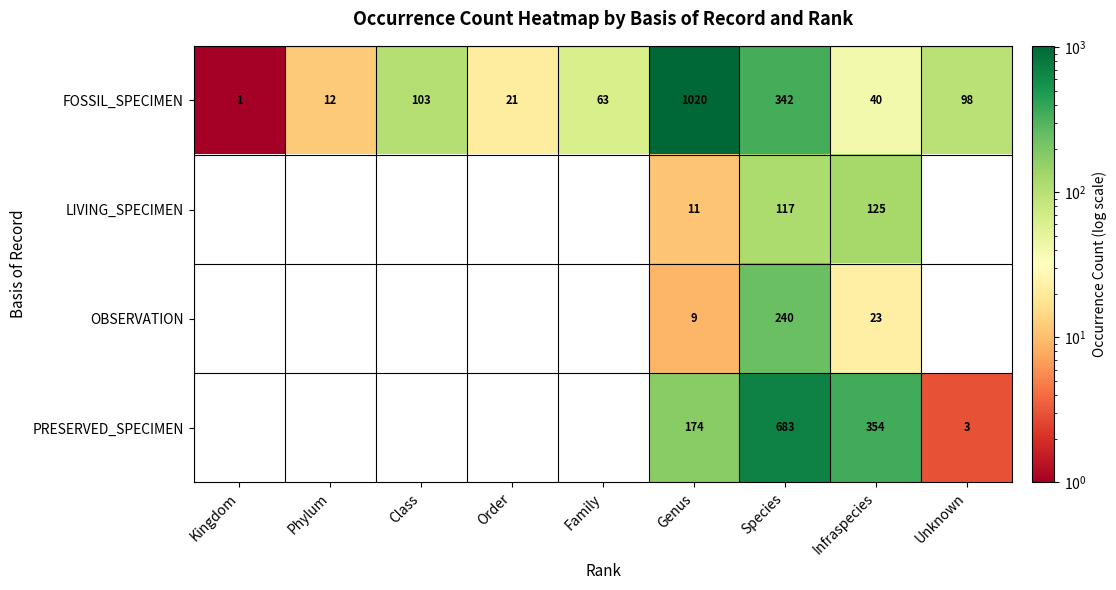

The value of FOSSIL_SPECIMEN at Class is 103. True or false?

True